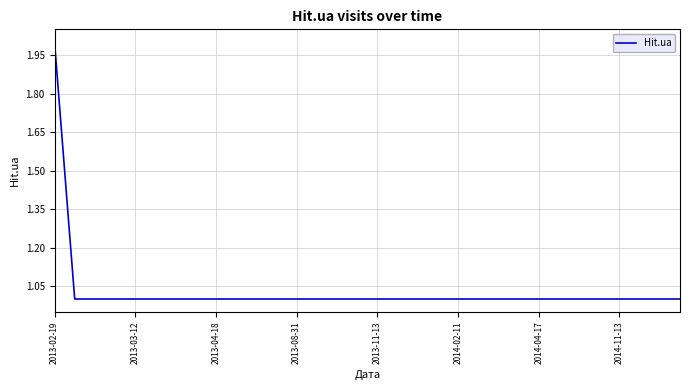

How many lines are shown in the chart?

1